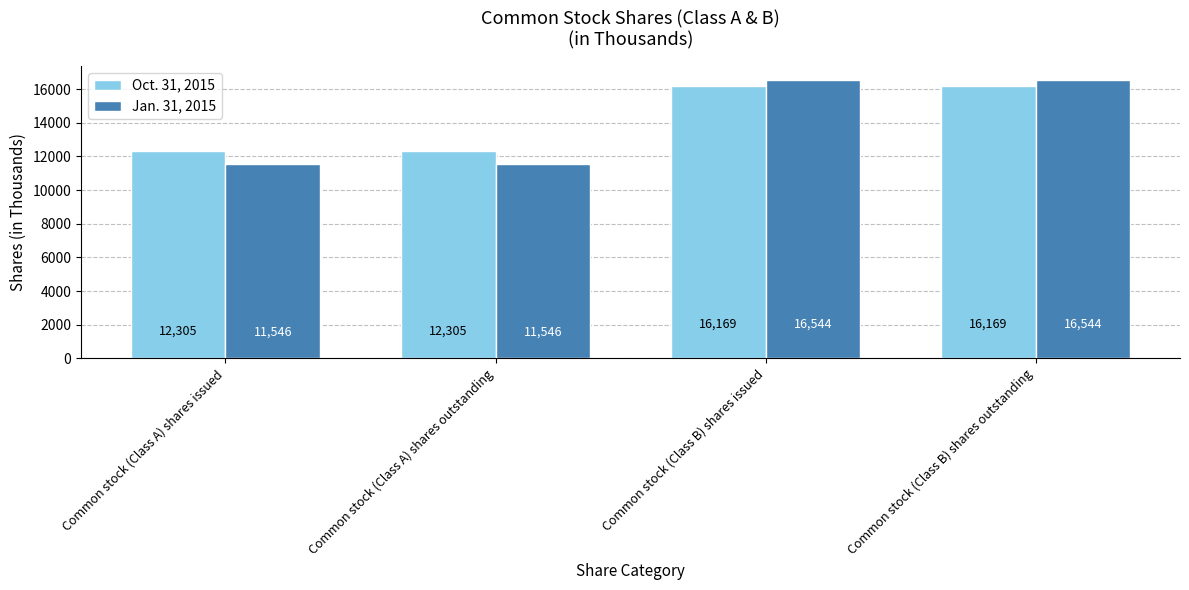

Between Common stock (Class A) shares outstanding and Common stock (Class B) shares issued, which series saw the biggest shift?

Jan. 31, 2015